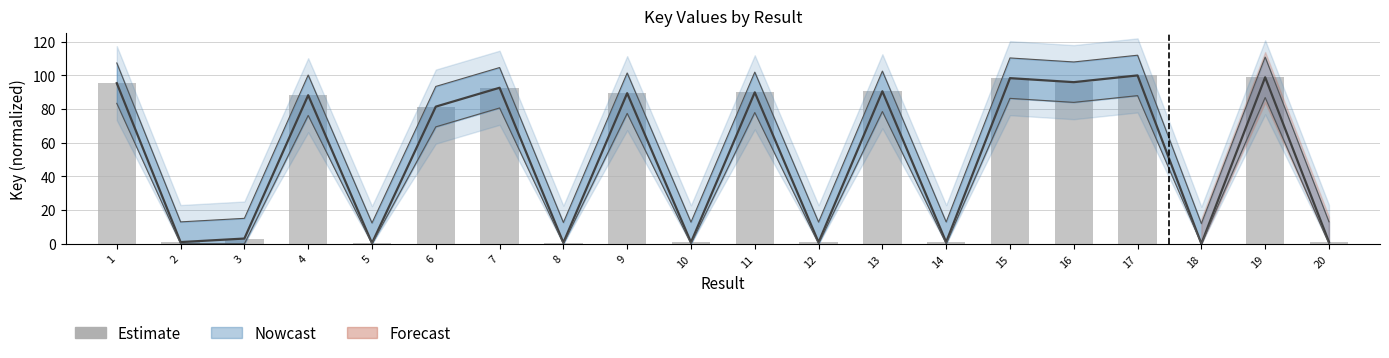

Count the number of categories in the chart.

20